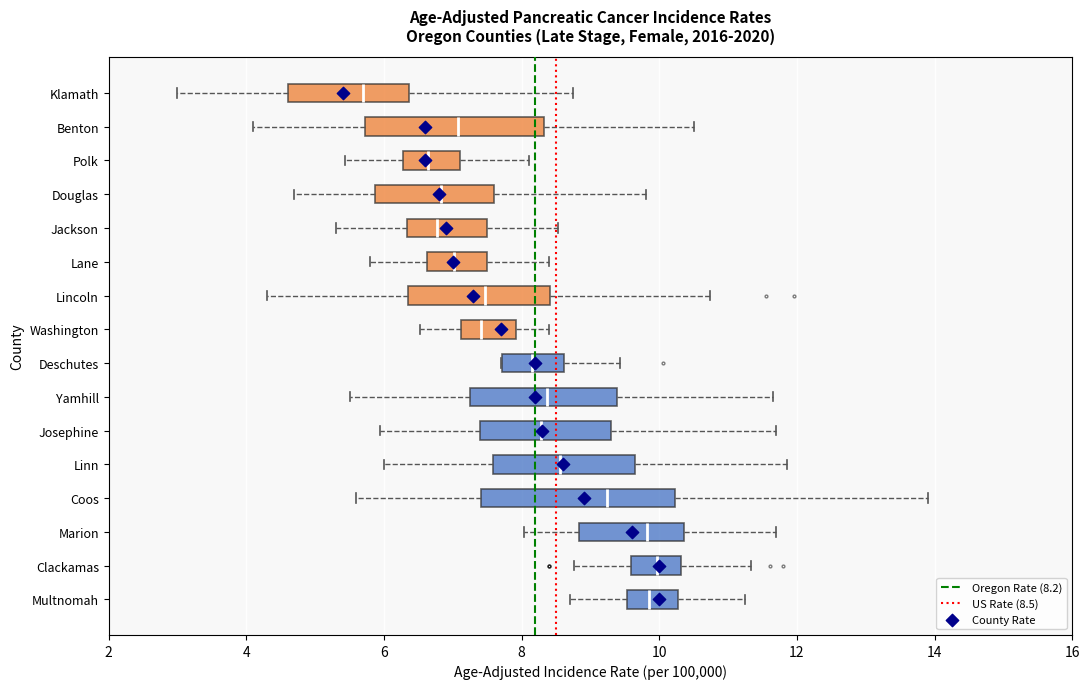

Reading bottom to top, transcribe this box plot: for each box, give where its median line is, the range the box spans, and where its two whiskers end, as read against the x-axis. The values are not printed on the chart, so give them approximately, as read against the axis.

Multnomah: median 9.8, box 9.6 to 10.2, whiskers 8.8 to 11.2
Clackamas: median 10.0, box 9.6 to 10.4, whiskers 8.8 to 11.4
Marion: median 9.8, box 8.8 to 10.4, whiskers 8.0 to 11.8
Coos: median 9.2, box 7.4 to 10.2, whiskers 5.6 to 14.0
Linn: median 8.6, box 7.6 to 9.6, whiskers 6.0 to 11.8
Josephine: median 8.2, box 7.4 to 9.2, whiskers 6.0 to 11.8
Yamhill: median 8.4, box 7.2 to 9.4, whiskers 5.6 to 11.6
Deschutes: median 8.2, box 7.8 to 8.6, whiskers 7.8 to 9.4
Washington: median 7.4, box 7.2 to 8.0, whiskers 6.6 to 8.4
Lincoln: median 7.4, box 6.4 to 8.4, whiskers 4.4 to 10.8
Lane: median 7.0, box 6.6 to 7.6, whiskers 5.8 to 8.4
Jackson: median 6.8, box 6.4 to 7.4, whiskers 5.4 to 8.6
Douglas: median 6.8, box 5.8 to 7.6, whiskers 4.8 to 9.8
Polk: median 6.6, box 6.2 to 7.2, whiskers 5.4 to 8.2
Benton: median 7.0, box 5.8 to 8.4, whiskers 4.0 to 10.6
Klamath: median 5.6, box 4.6 to 6.4, whiskers 3.0 to 8.8